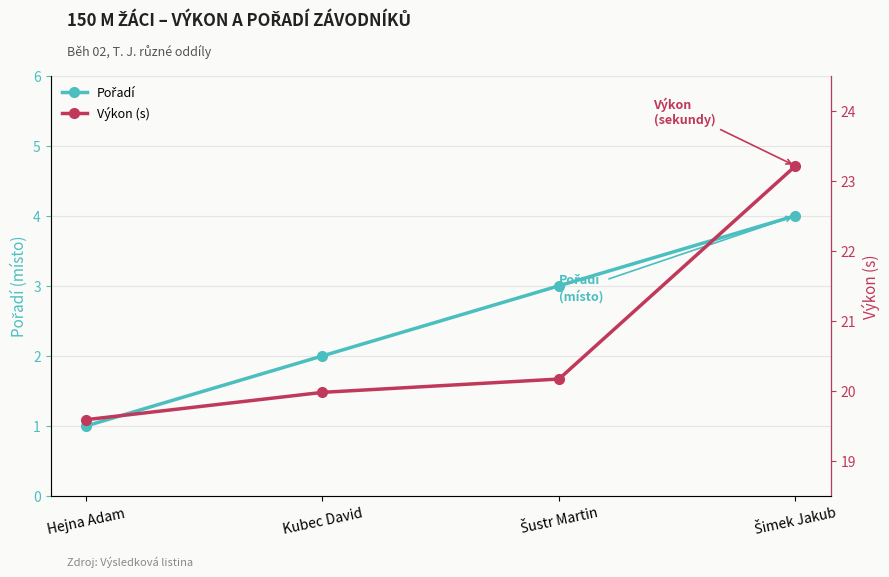

Which category has the lowest value in the Výkon (s) series?

Hejna Adam